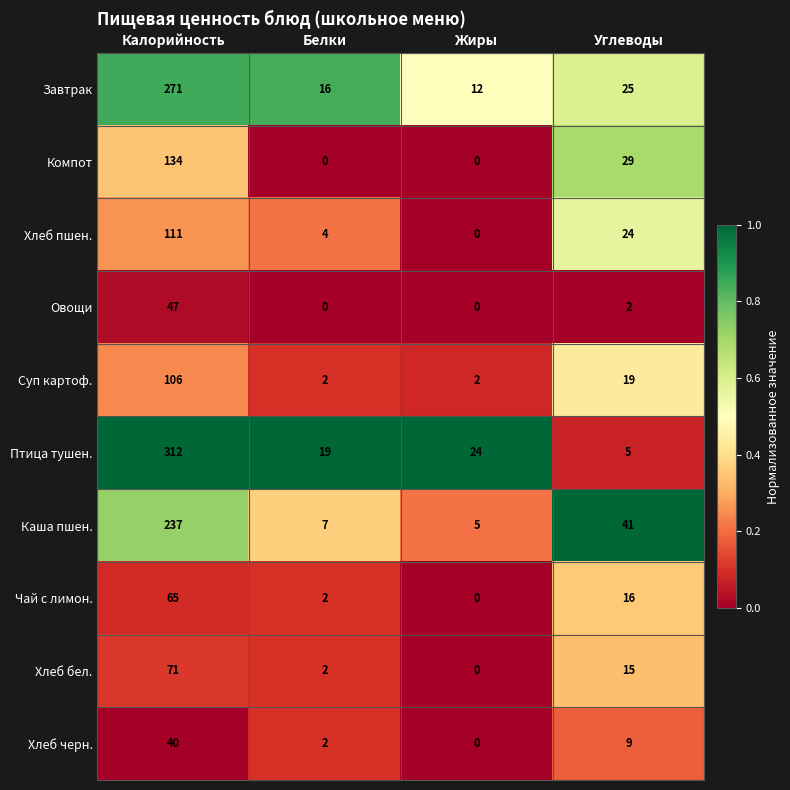

At which label does Чай с лимон. reach its minimum?

Жиры